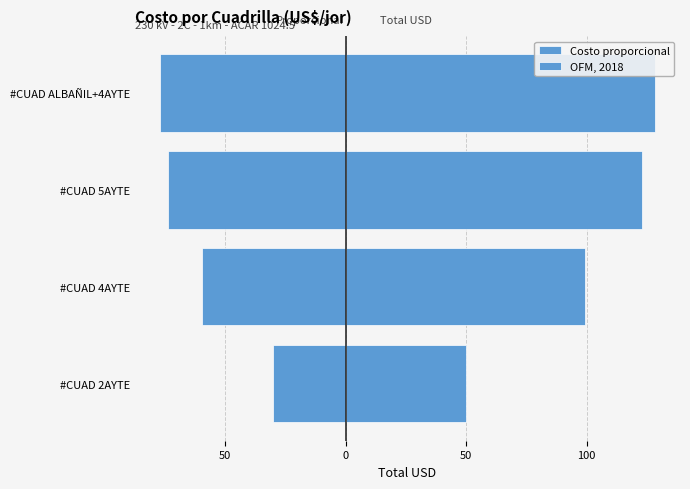

List the series in order of their peak value, highest first.

OFM, 2018, Costo proporcional